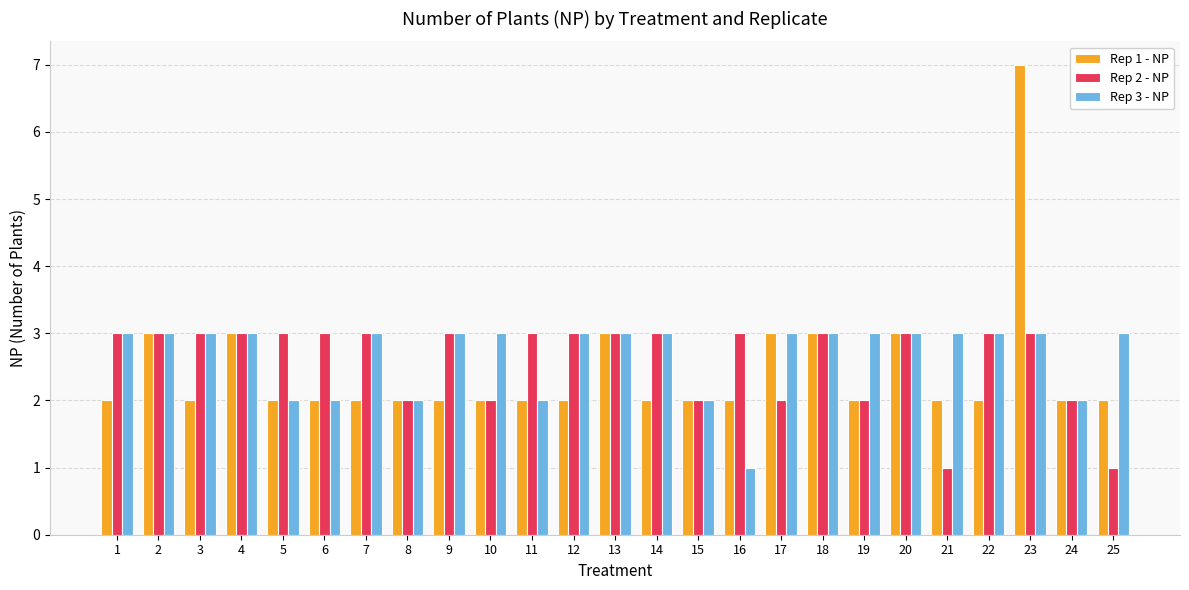

Between 2 and 23, which series saw the biggest shift?

Rep 1 - NP